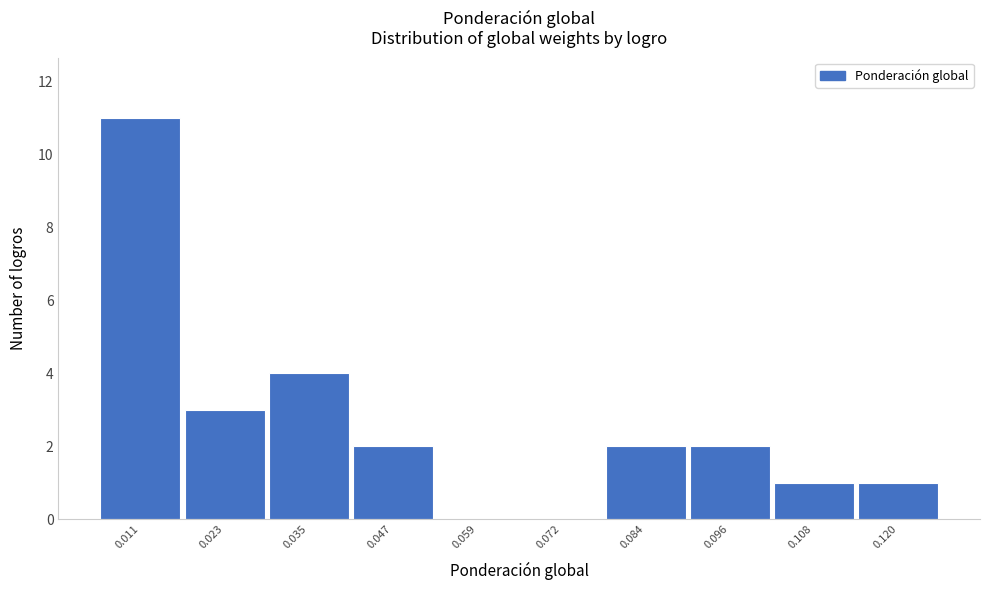

Reading left to right, transcribe this chart: for each bar, give the range it covers on the x-axis and its height. Neither the bar edges nor the heights are printed on the chart, so give them approximately, as read against the axes.

0.006 to 0.018: 11
0.018 to 0.030: 3
0.030 to 0.042: 4
0.042 to 0.054: 2
0.054 to 0.066: 0
0.066 to 0.078: 0
0.078 to 0.090: 2
0.090 to 0.102: 2
0.102 to 0.114: 1
0.114 to 0.126: 1